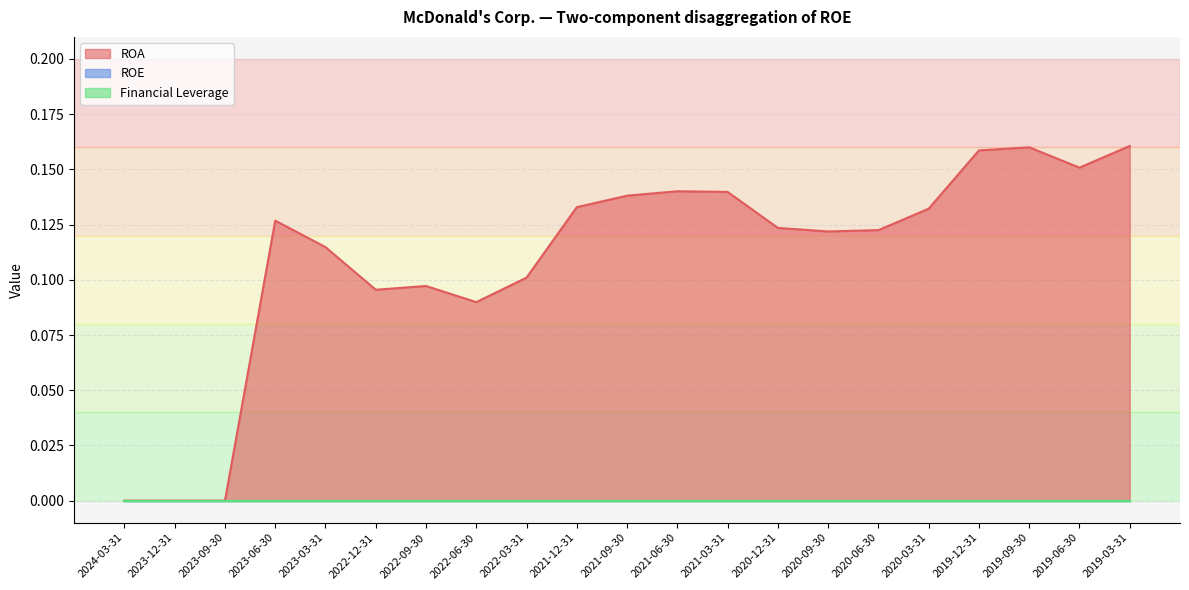

Is the value of ROE at 2021-12-31 greater than the value of Financial Leverage at 2023-06-30?

No